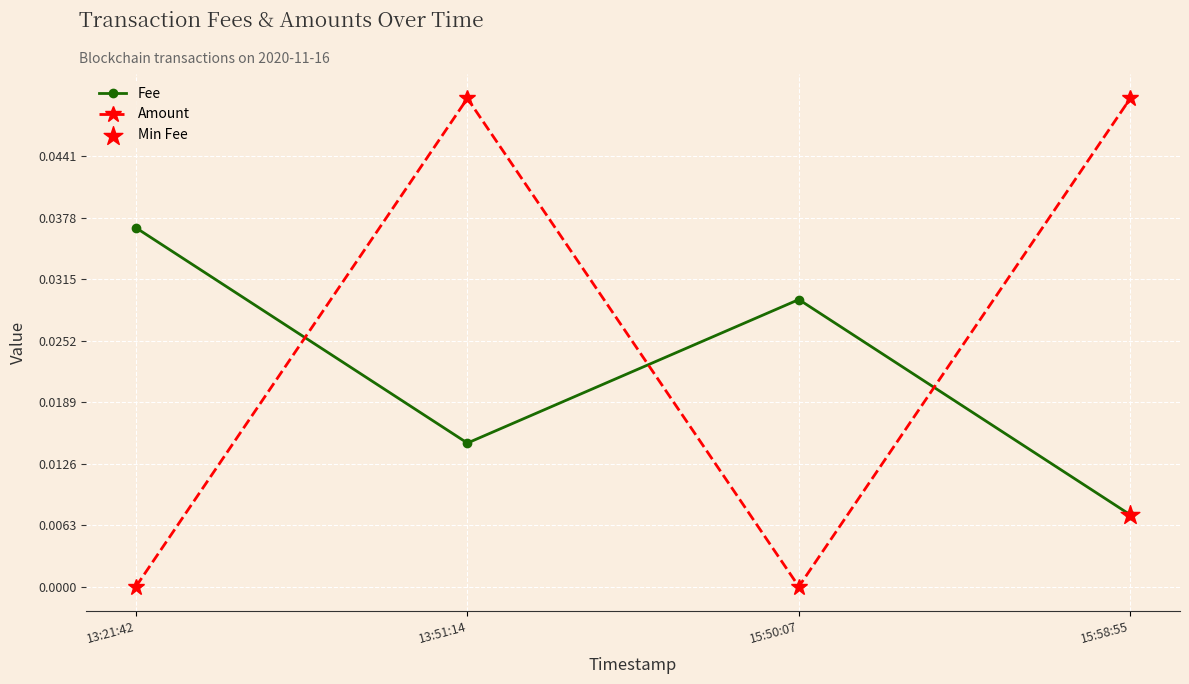

Which series changed the most between 15:50:07 and 15:58:55?

Amount